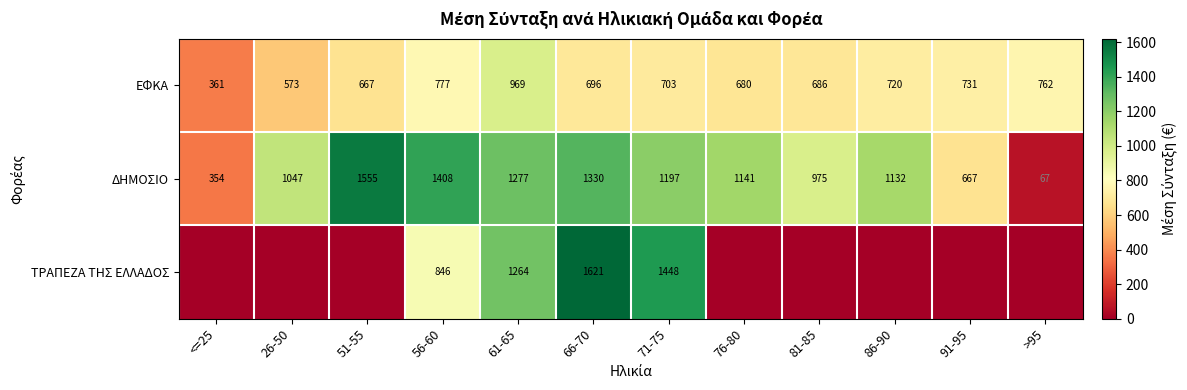

What is the sum of the ΔΗΜΟΣΙΟ values at 66-70 and 81-85?

2305